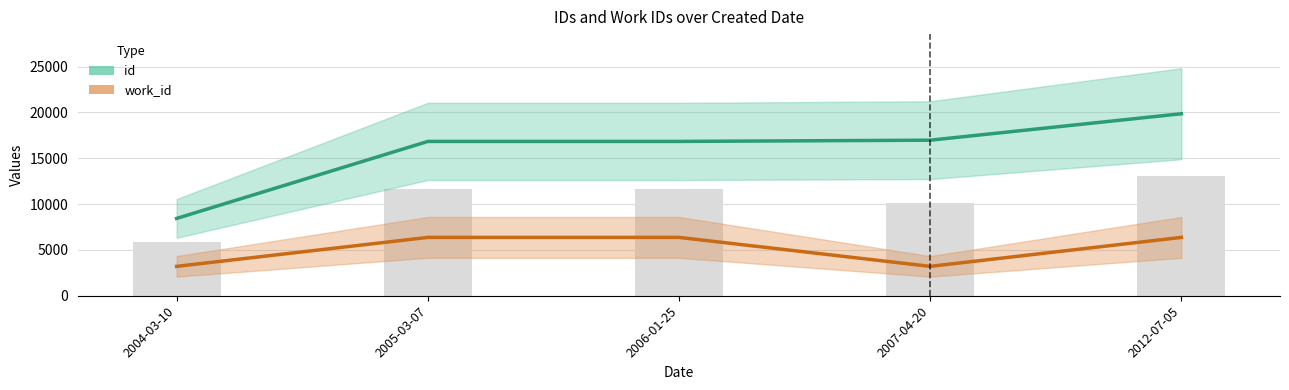

Which series has the largest total across all categories?

id